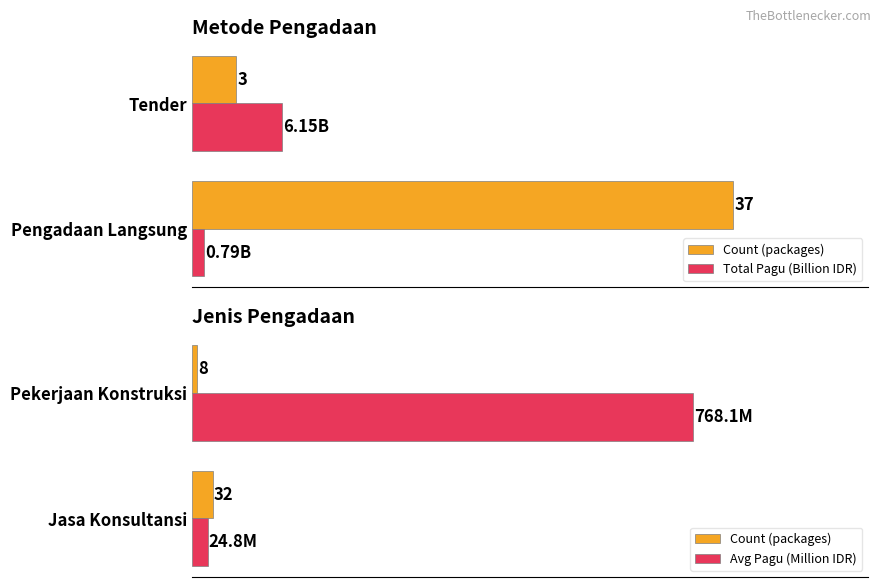

Which has a higher value, Pekerjaan Konstruksi or Jasa Konsultansi?

Jasa Konsultansi